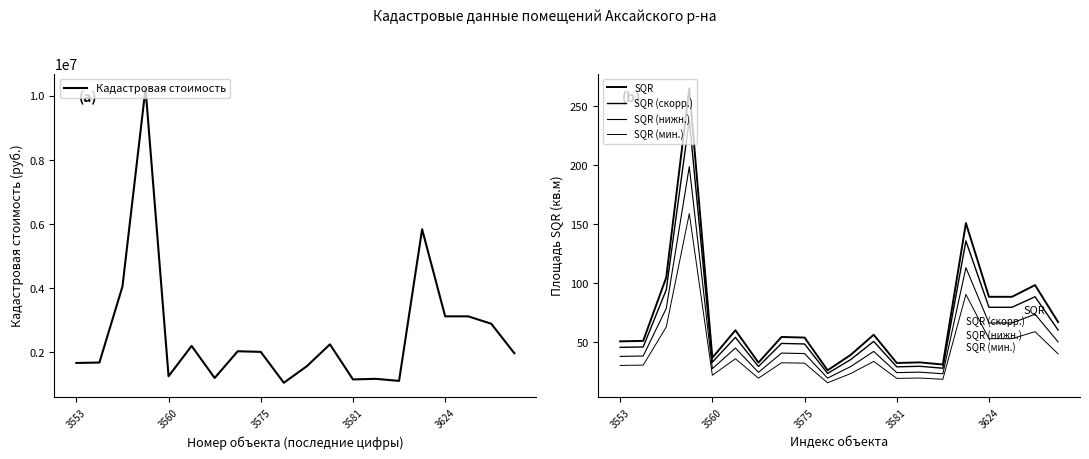

Where is SQR nearest to the value 145?

15